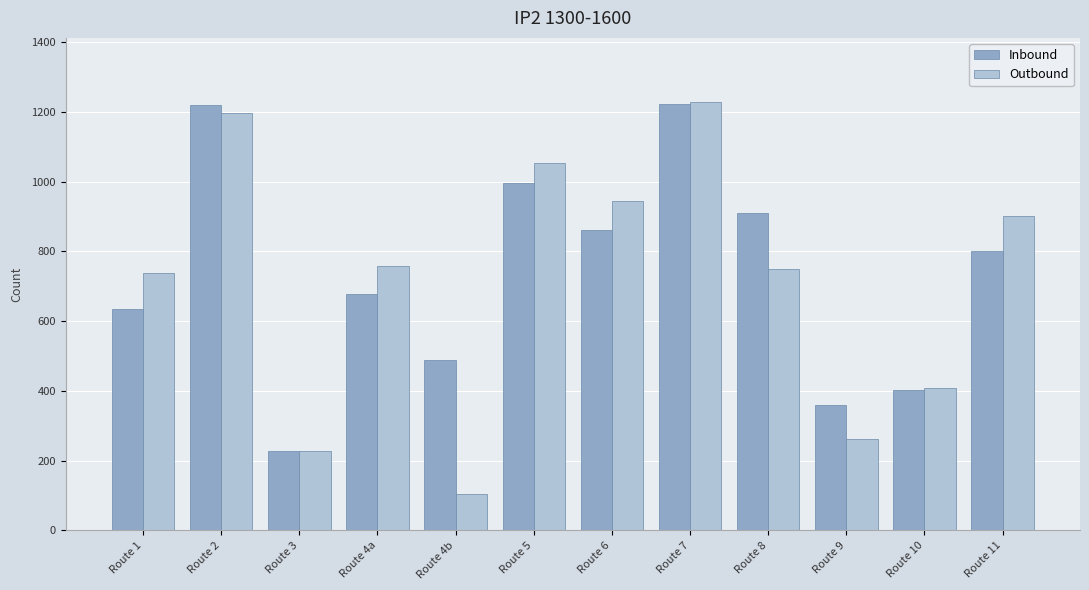

Read the Inbound value at Route 3, to the nearest 50.

250